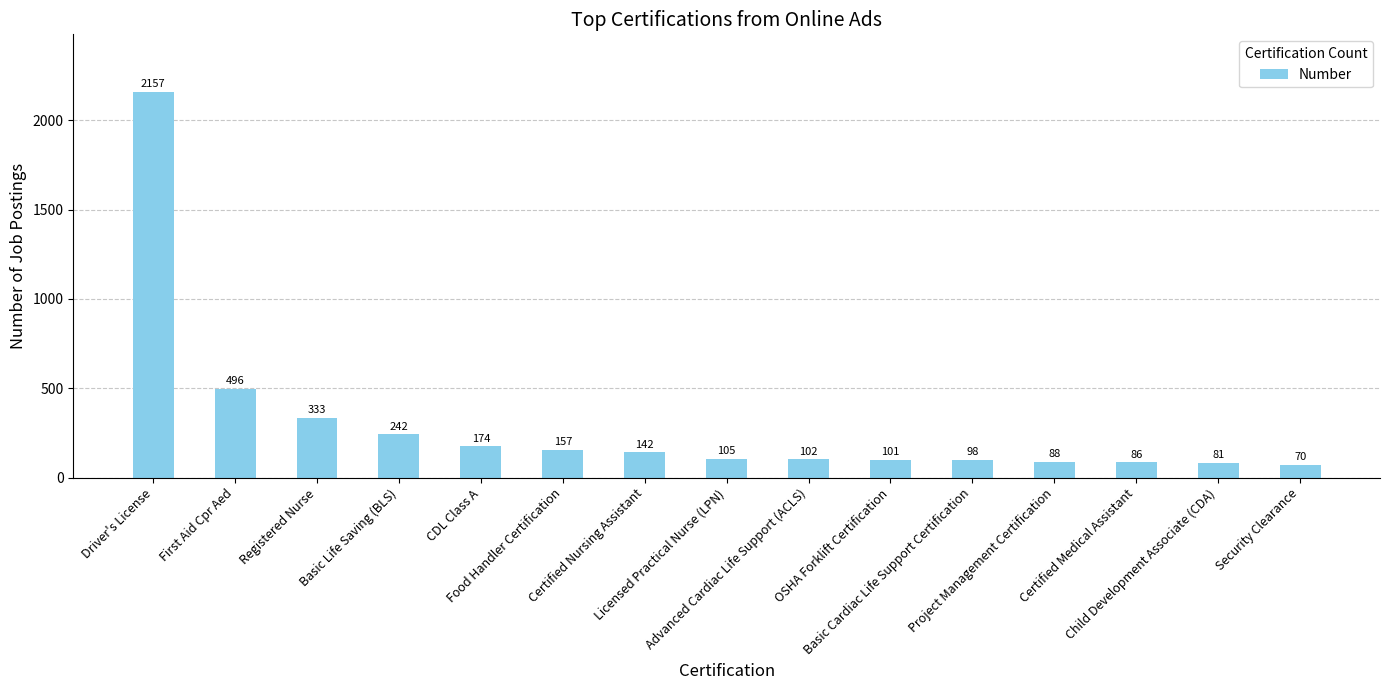

Reading right to left, extract all data points from this chart.

Security Clearance=70	Child Development Associate (CDA)=81	Certified Medical Assistant=86	Project Management Certification=88	Basic Cardiac Life Support Certification=98	OSHA Forklift Certification=101	Advanced Cardiac Life Support (ACLS)=102	Licensed Practical Nurse (LPN)=105	Certified Nursing Assistant=142	Food Handler Certification=157	CDL Class A=174	Basic Life Saving (BLS)=242	Registered Nurse=333	First Aid Cpr Aed=496	Driver's License=2157